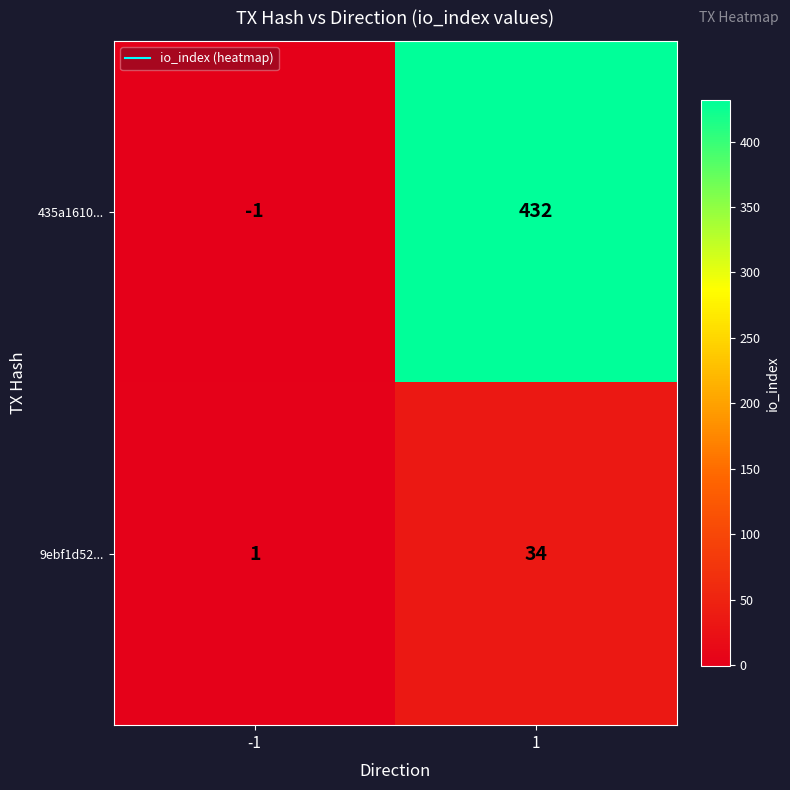

What is the minimum value shown in the chart?

-1